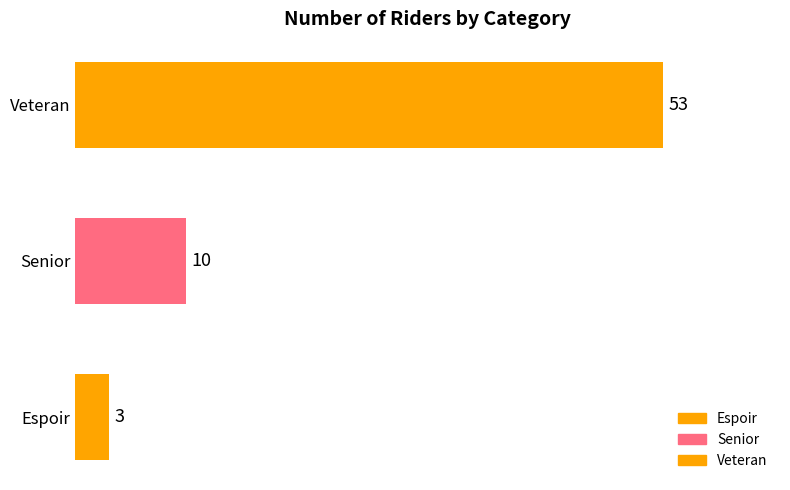

Reading bottom to top, extract all data points from this chart.

3	10	53